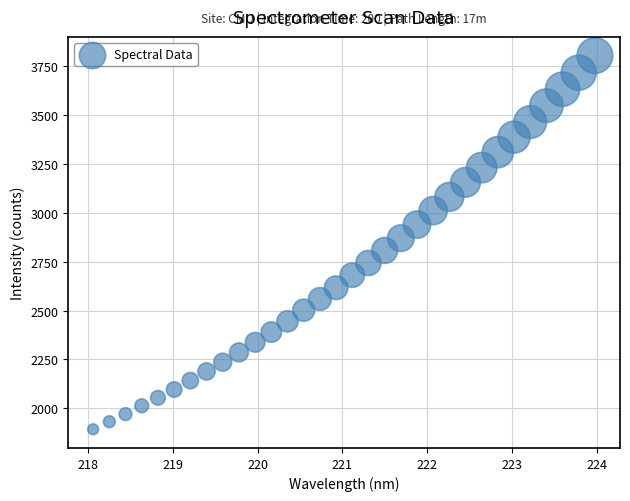

What is the range of Y values (max minus min)?

1913.0